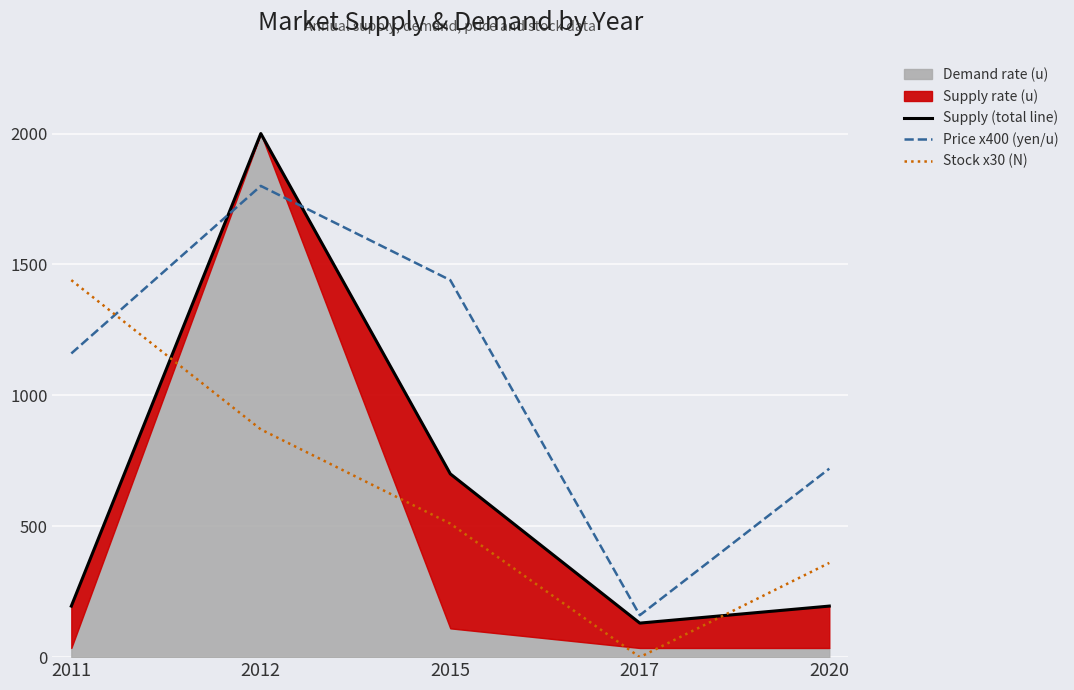

Reading left to right, extract all data points from this chart.

Supply (total line): 195	2000	700	130	195
Price x400 (yen/u): 1160	1800	1440	160	720
Stock x30 (N): 1440	870	510	0	360